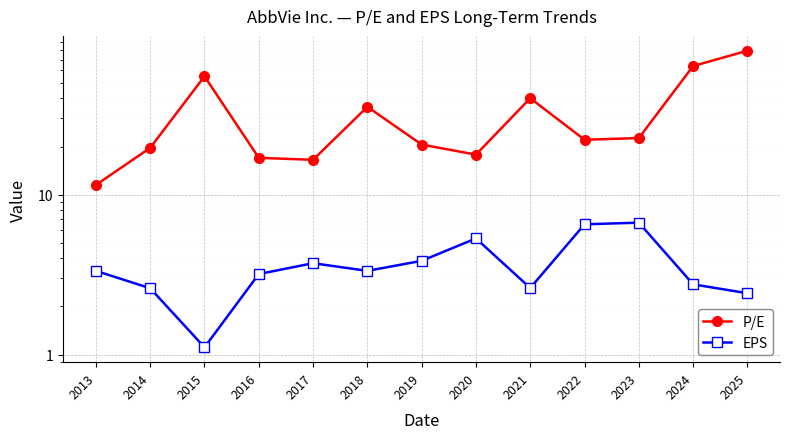

Reading right to left, extract all data points from this chart.

P/E: 2025=79.6	2024=63.8	2023=22.6	2022=22.1	2021=40.2	2020=17.8	2019=20.6	2018=35.5	2017=16.5	2016=17.0	2015=55.1	2014=19.6	2013=11.5
EPS: 2025=2.4	2024=2.8	2023=6.7	2022=6.5	2021=2.6	2020=5.3	2019=3.9	2018=3.3	2017=3.7	2016=3.2	2015=1.1	2014=2.6	2013=3.3